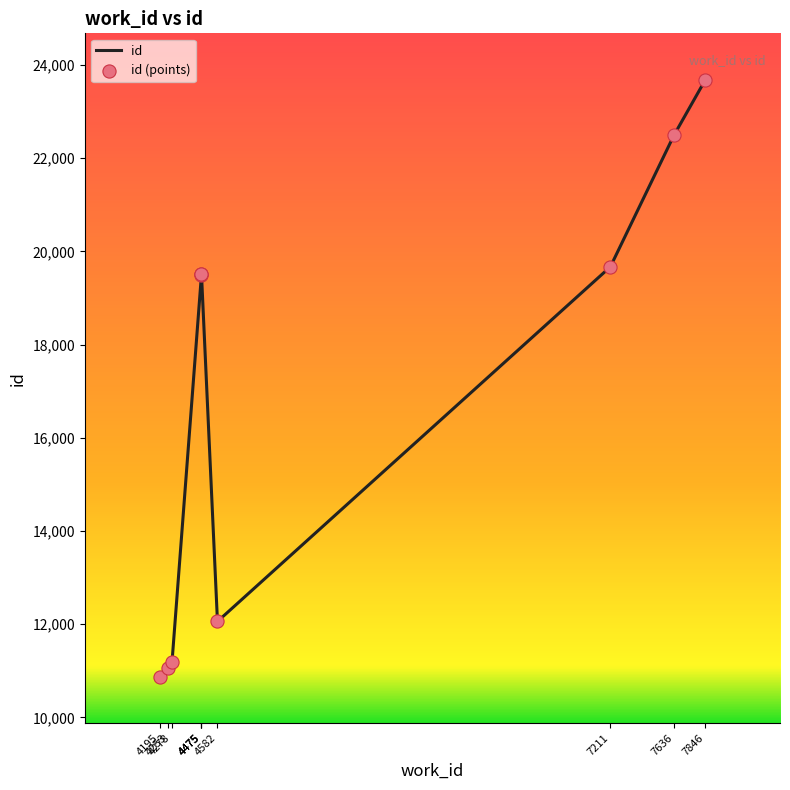

Which series contains the highest Y value?

id